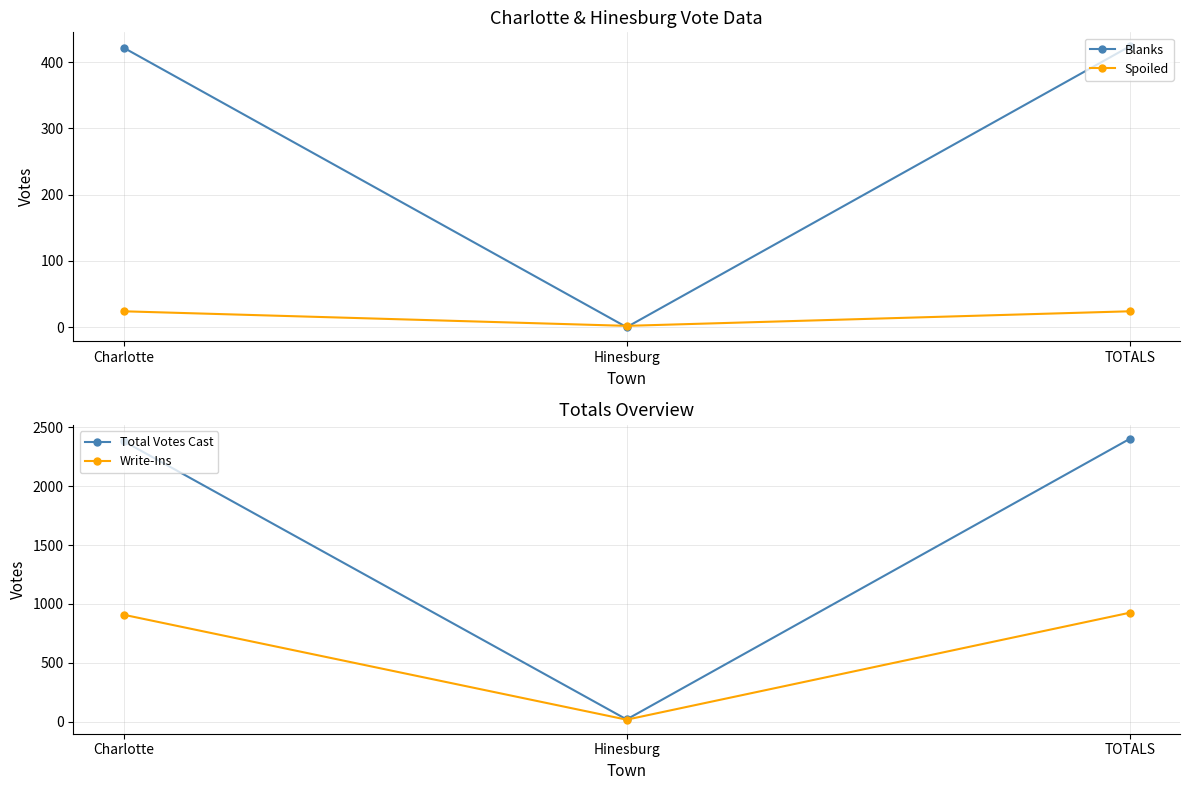

What is the label of the 3rd point from the left?

TOTALS